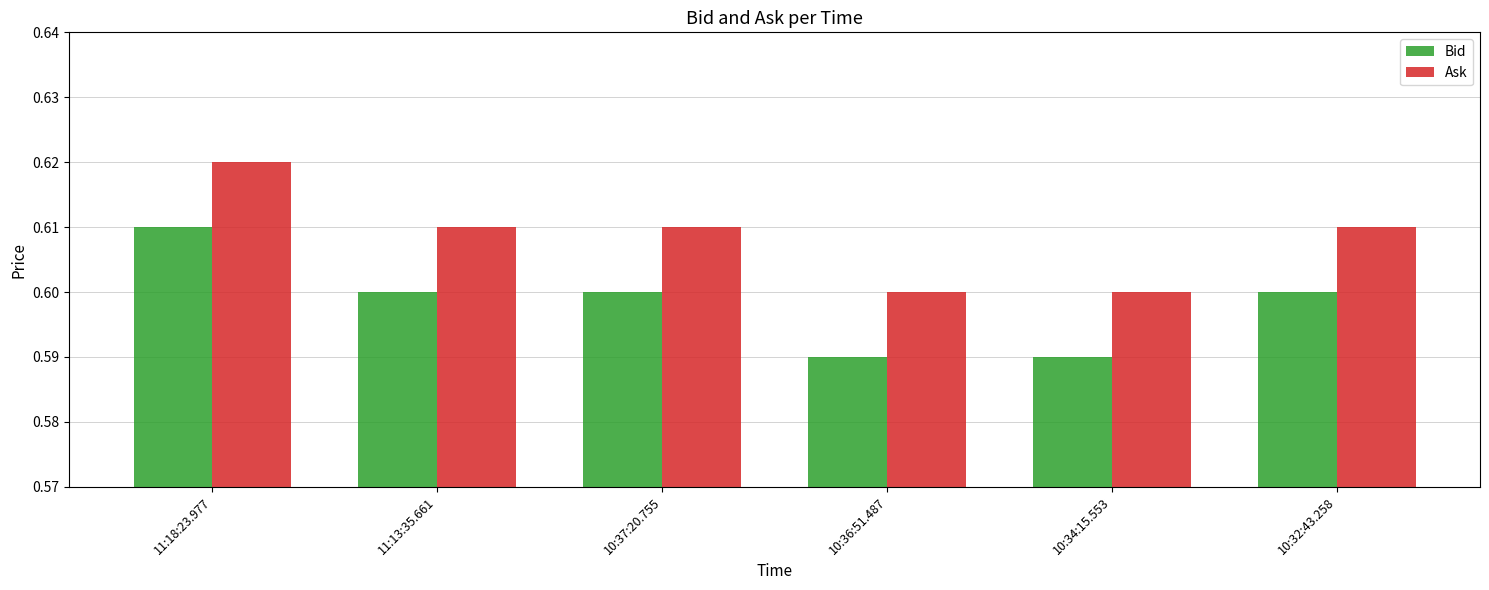

Is it true that Ask equals 0.9 at 10:37:20.755?

False